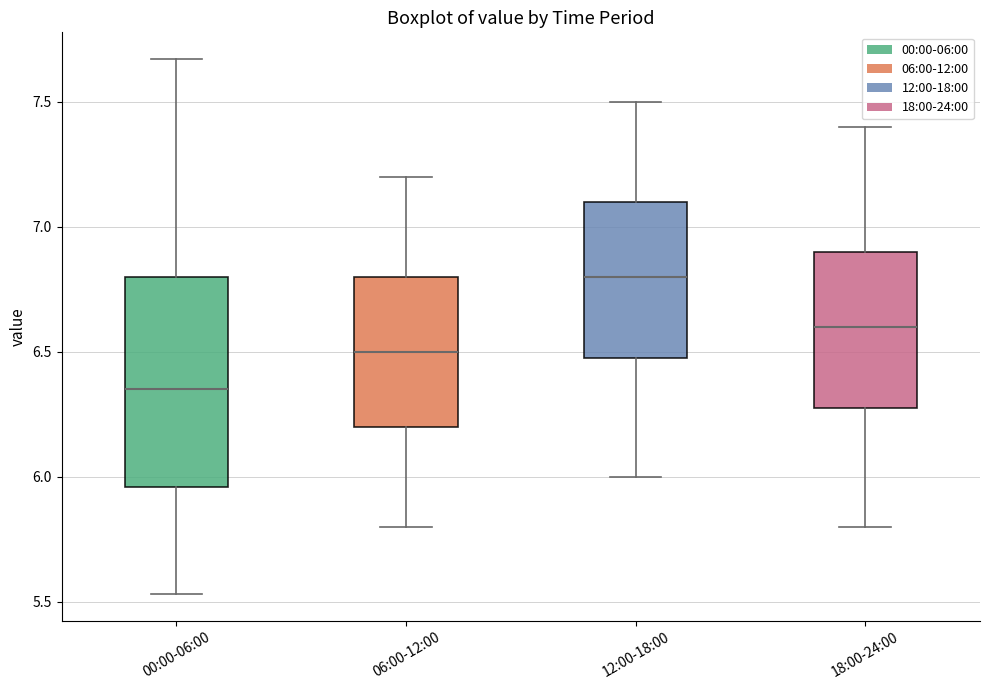

Reading left to right, transcribe this box plot: for each box, give where its median line is, the range the box spans, and where its two whiskers end, as read against the y-axis. The values are not printed on the chart, so give them approximately, as read against the axis.

00:00-06:00: median 6.35, box 5.95 to 6.80, whiskers 5.55 to 7.65
06:00-12:00: median 6.50, box 6.20 to 6.80, whiskers 5.80 to 7.20
12:00-18:00: median 6.80, box 6.50 to 7.10, whiskers 6.00 to 7.50
18:00-24:00: median 6.60, box 6.30 to 6.90, whiskers 5.80 to 7.40